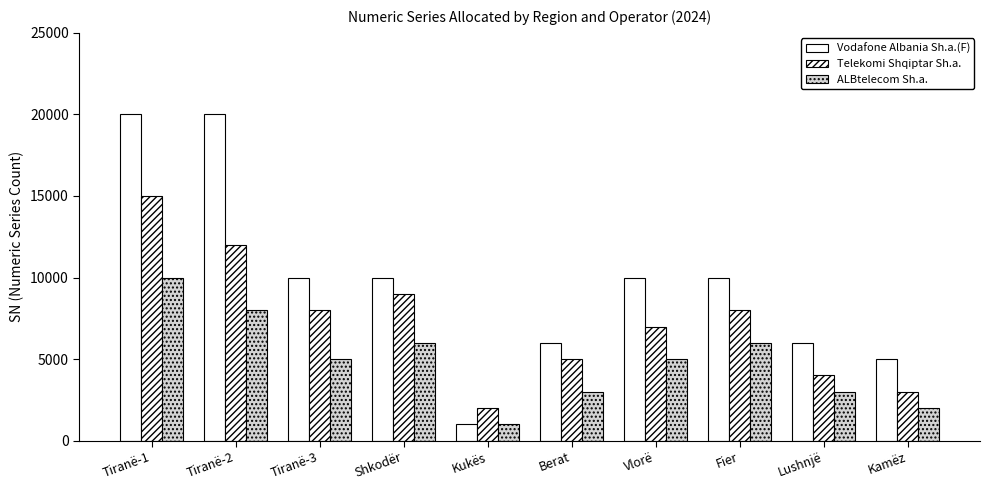

How many values in the Telekomi Shqiptar Sh.a. series are below 8000?

5